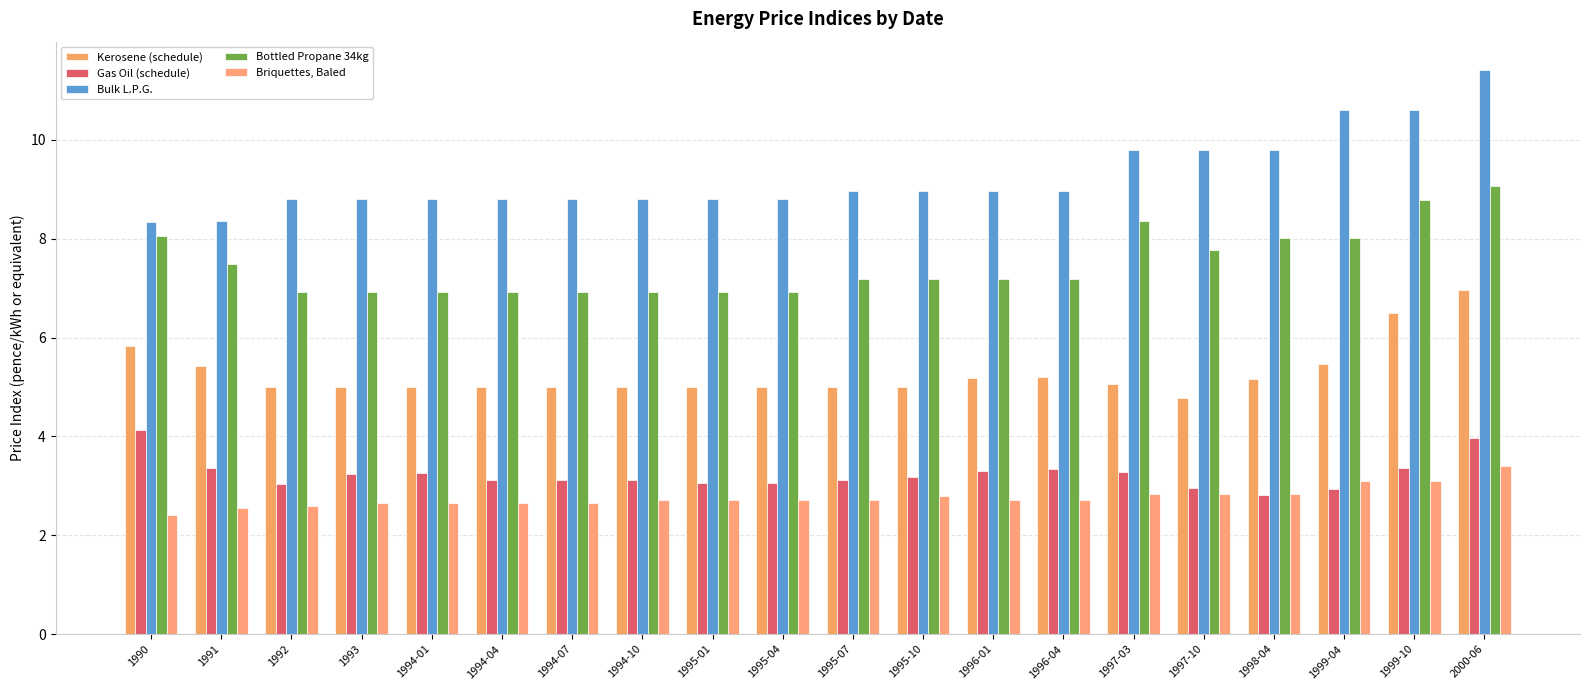

Which category has the highest value in the Briquettes, Baled series?

2000-06